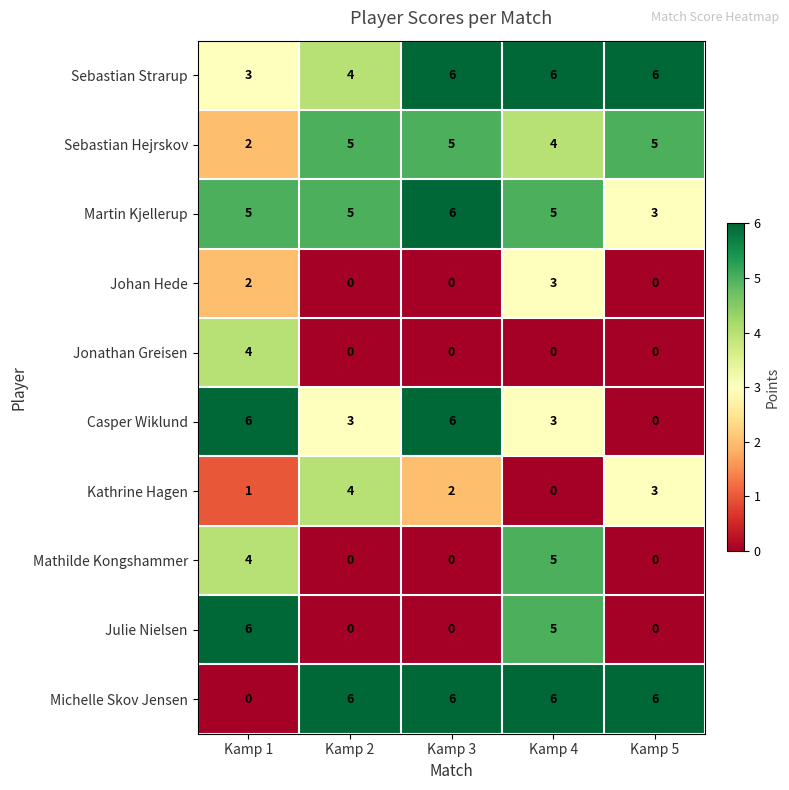

What is the sum of the Sebastian Strarup values at Kamp 1 and Kamp 5?

9